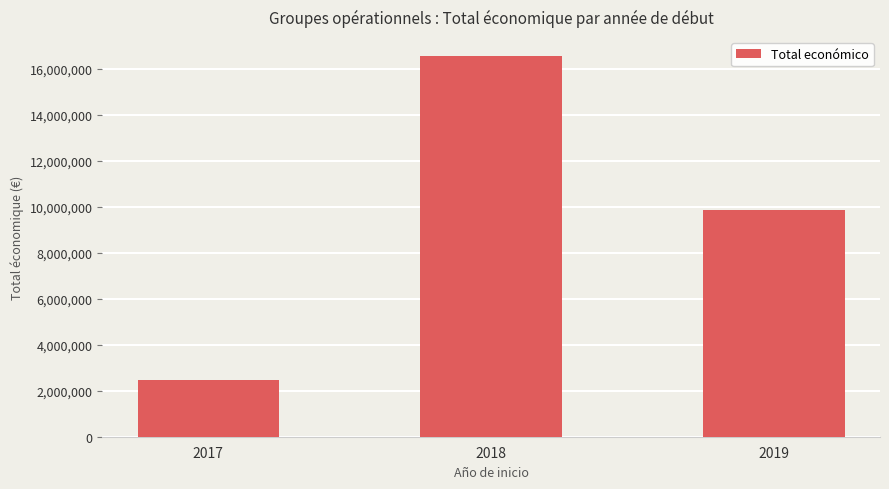

What is the value of the 2nd bar from the left?

16568332